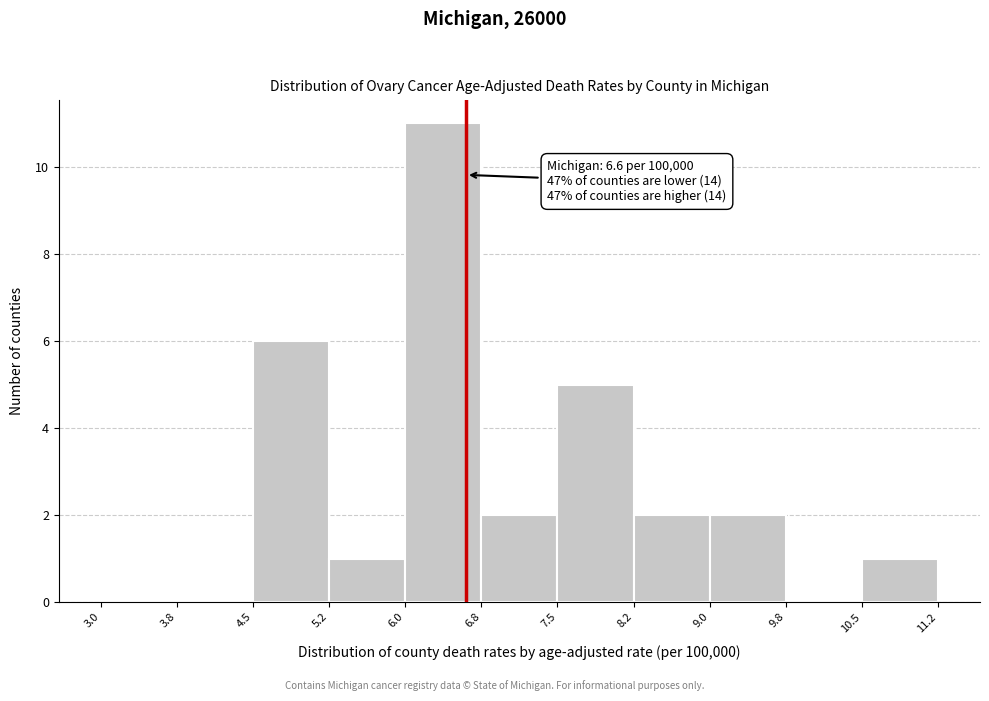

Over which range of the x-axis is the bar tallest?

6.0 to 6.8